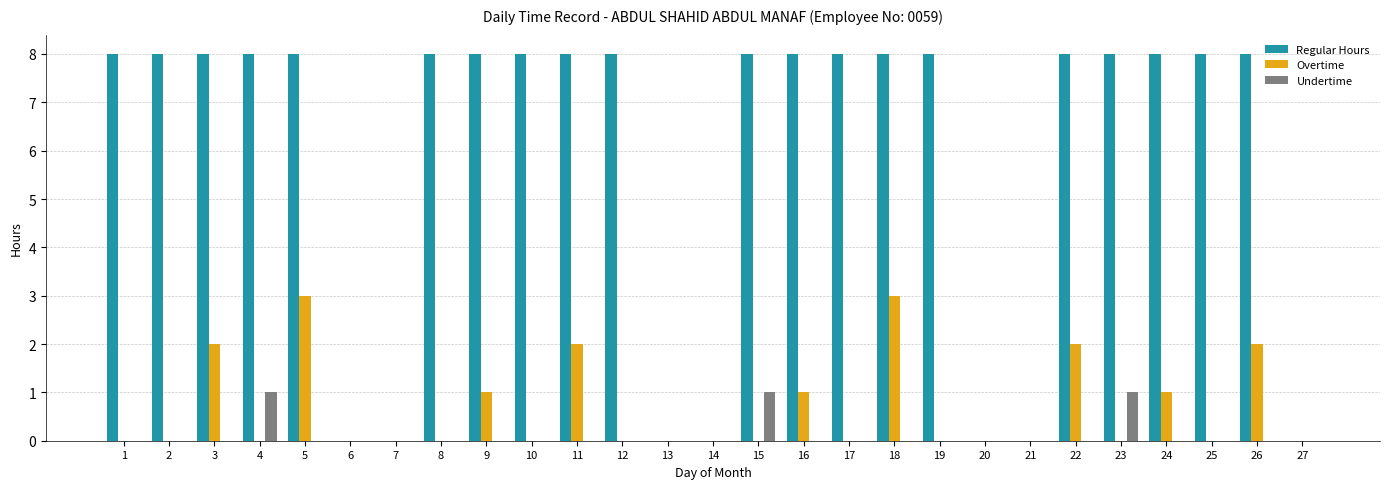

Reading left to right, what are all the values shown in this chart?

Regular Hours: 8	8	8	8	8	0	0	8	8	8	8	8	0	0	8	8	8	8	8	0	0	8	8	8	8	8	0
Overtime: 0	0	2	0	3	0	0	0	1	0	2	0	0	0	0	1	0	3	0	0	0	2	0	1	0	2	0
Undertime: 0	0	0	1	0	0	0	0	0	0	0	0	0	0	1	0	0	0	0	0	0	0	1	0	0	0	0